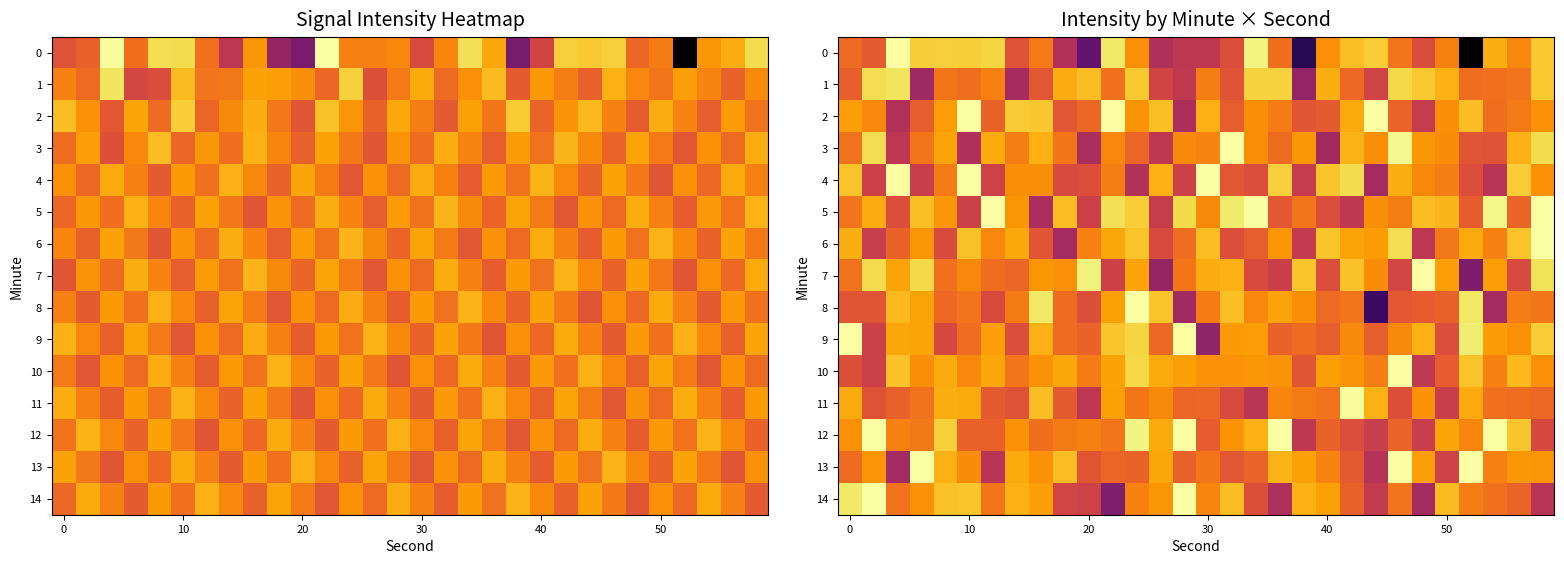

Which category has the lowest value in the 9 series?

30